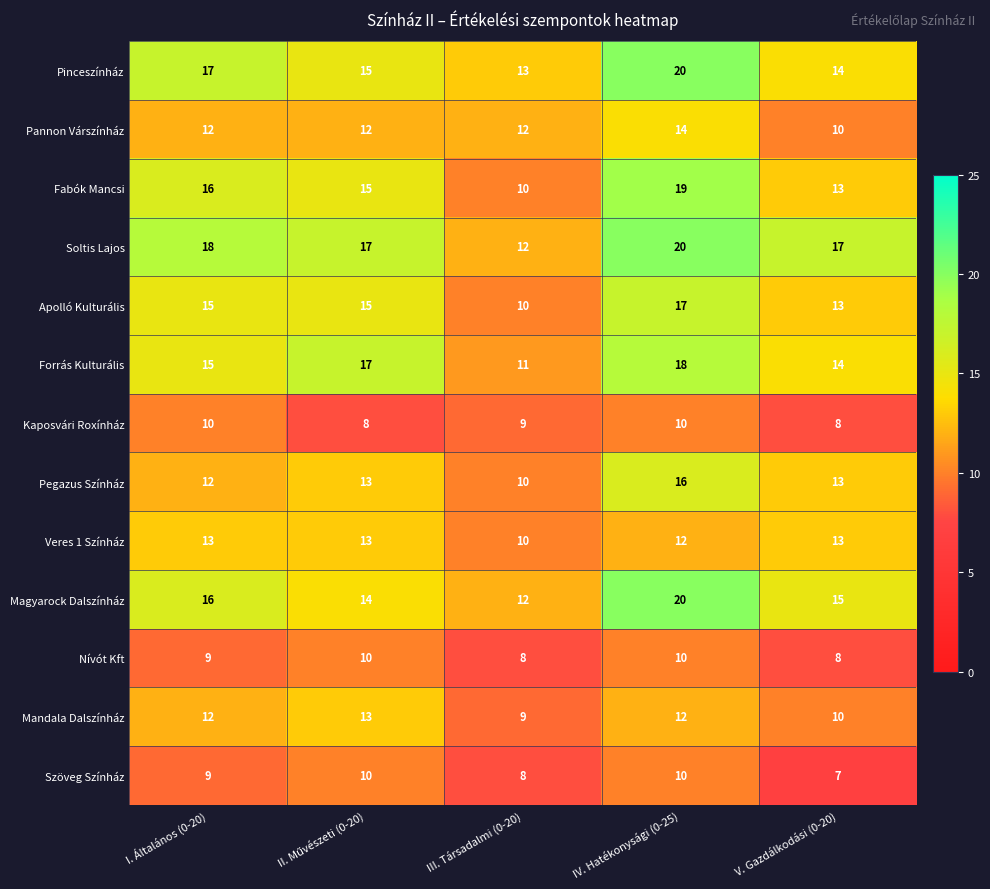

Count the Pegazus Színház values in the range 12 to 13.

3